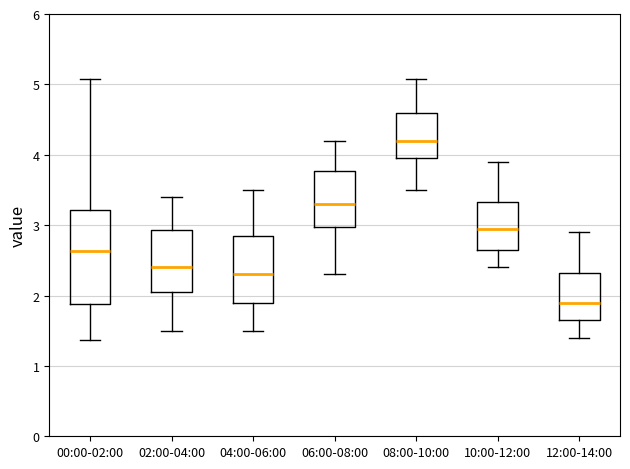

Reading left to right, transcribe this box plot: for each box, give where its median line is, the range the box spans, and where its two whiskers end, as read against the y-axis. The values are not printed on the chart, so give them approximately, as read against the axis.

00:00-02:00: median 2.6, box 1.9 to 3.2, whiskers 1.4 to 5.1
02:00-04:00: median 2.4, box 2.1 to 2.9, whiskers 1.5 to 3.4
04:00-06:00: median 2.3, box 1.9 to 2.9, whiskers 1.5 to 3.5
06:00-08:00: median 3.3, box 3.0 to 3.8, whiskers 2.3 to 4.2
08:00-10:00: median 4.2, box 4.0 to 4.6, whiskers 3.5 to 5.1
10:00-12:00: median 3.0, box 2.7 to 3.3, whiskers 2.4 to 3.9
12:00-14:00: median 1.9, box 1.7 to 2.3, whiskers 1.4 to 2.9